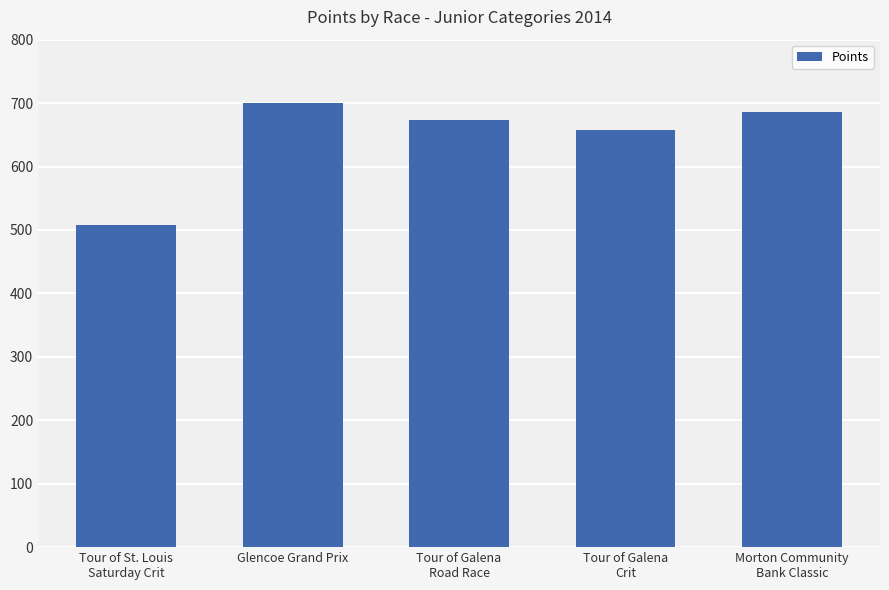

List the labels in order of value, largest first.

Glencoe Grand Prix, Morton Community
Bank Classic, Tour of Galena
Road Race, Tour of Galena
Crit, Tour of St. Louis
Saturday Crit